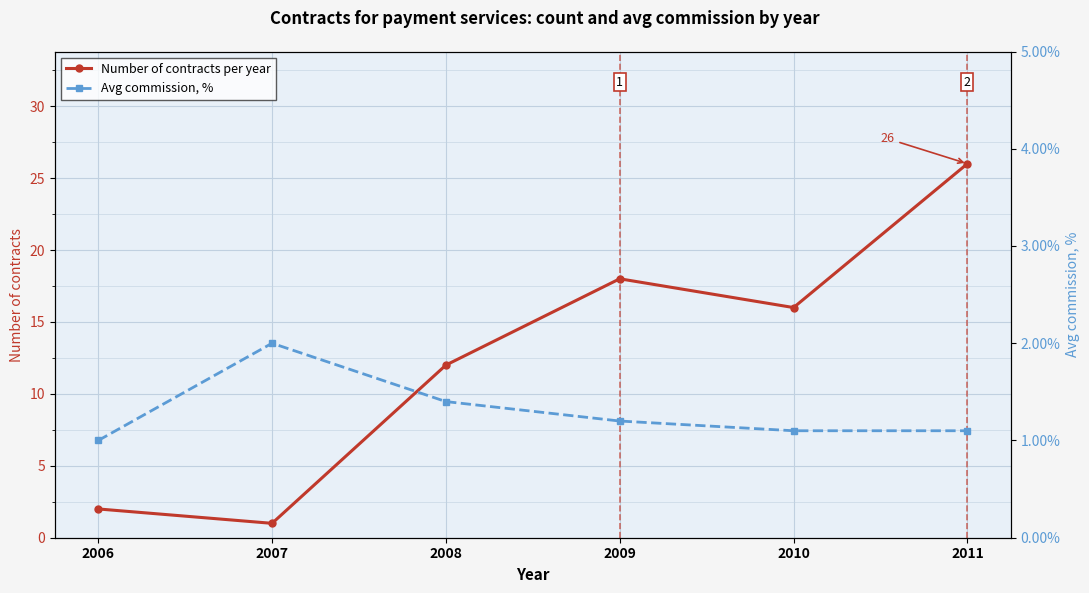

How many interior local valleys does the Number of contracts per year series have?

2